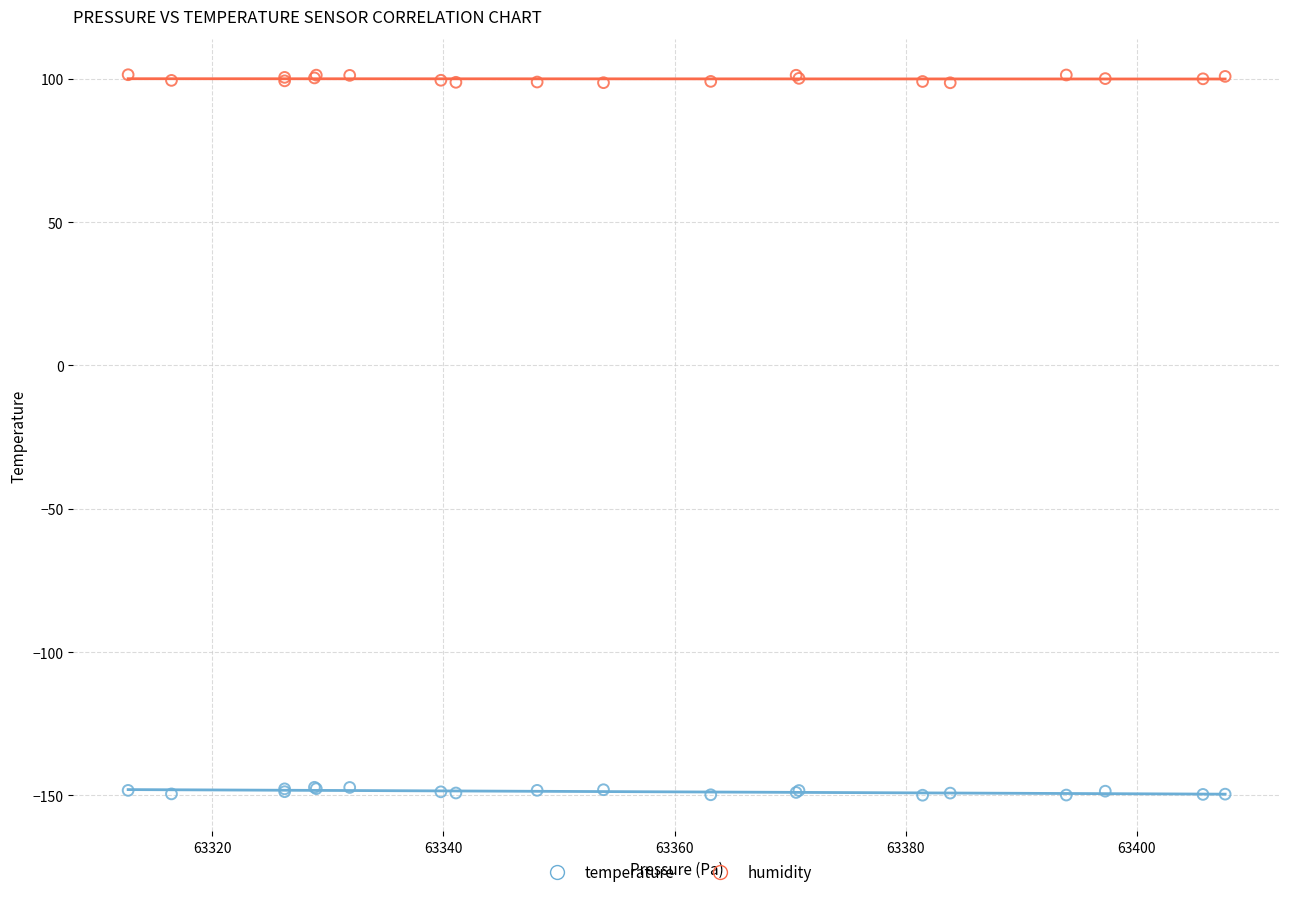

Which series contains the lowest Y value?

temperature